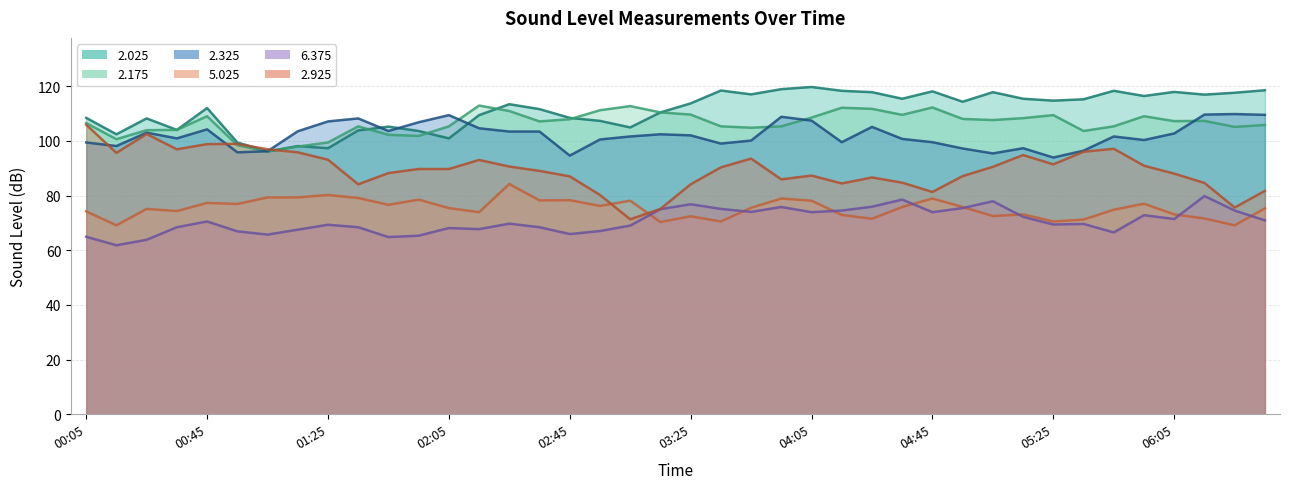

What is the minimum value shown in the chart?

61.8